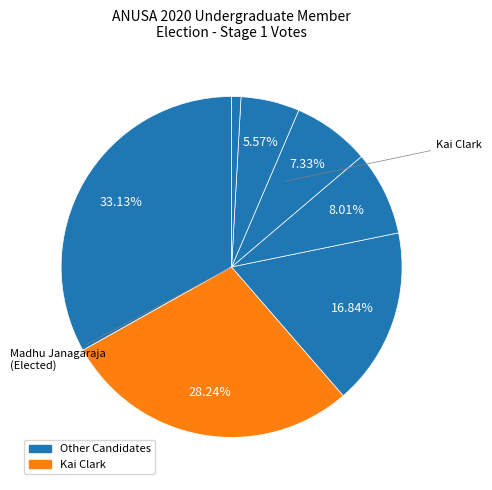

How many slices are in this pie chart?

7